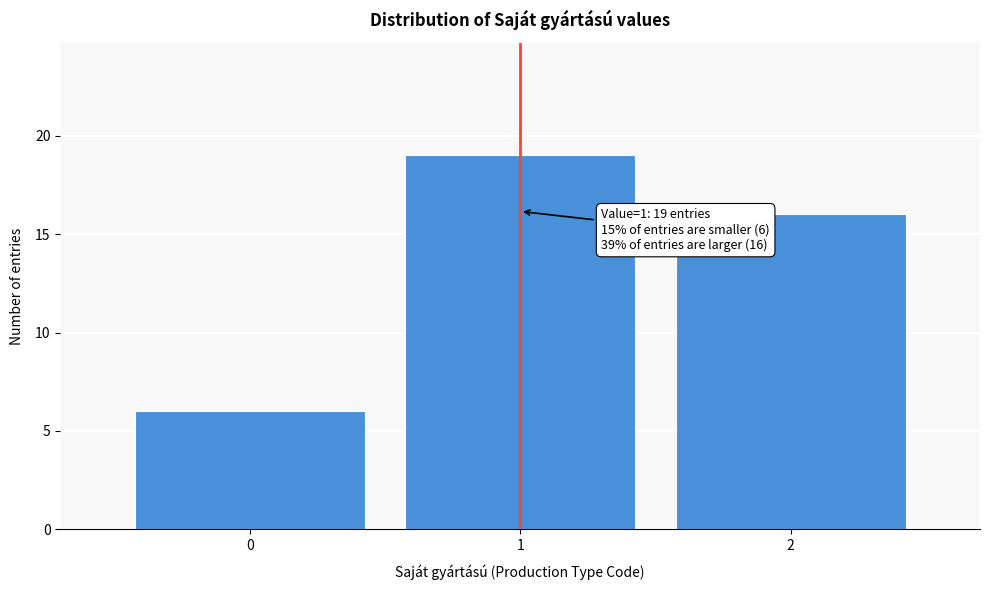

Over which range of the x-axis is the bar tallest?

0.5 to 1.5